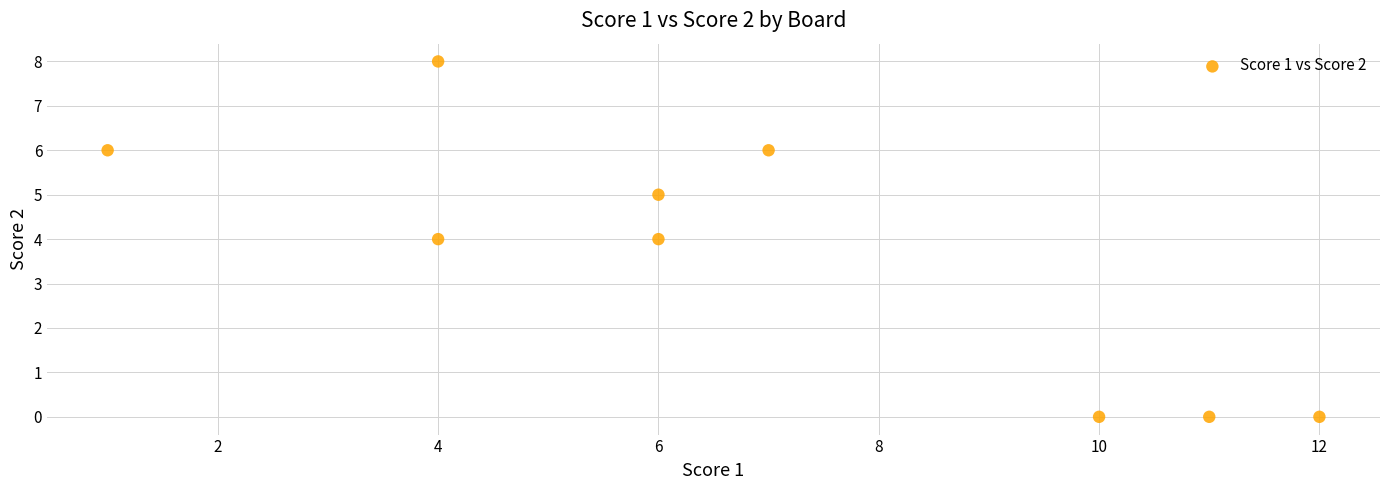

What is the range of Y values (max minus min)?

8